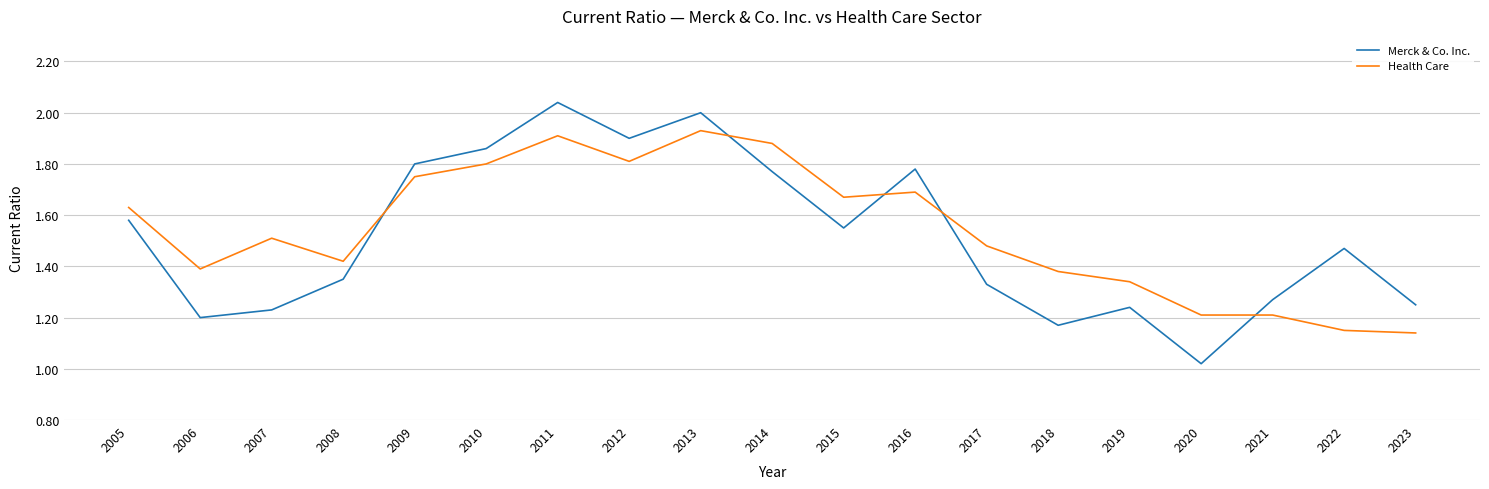

True or false: Health Care has a value of 0.3 at 2020.

False